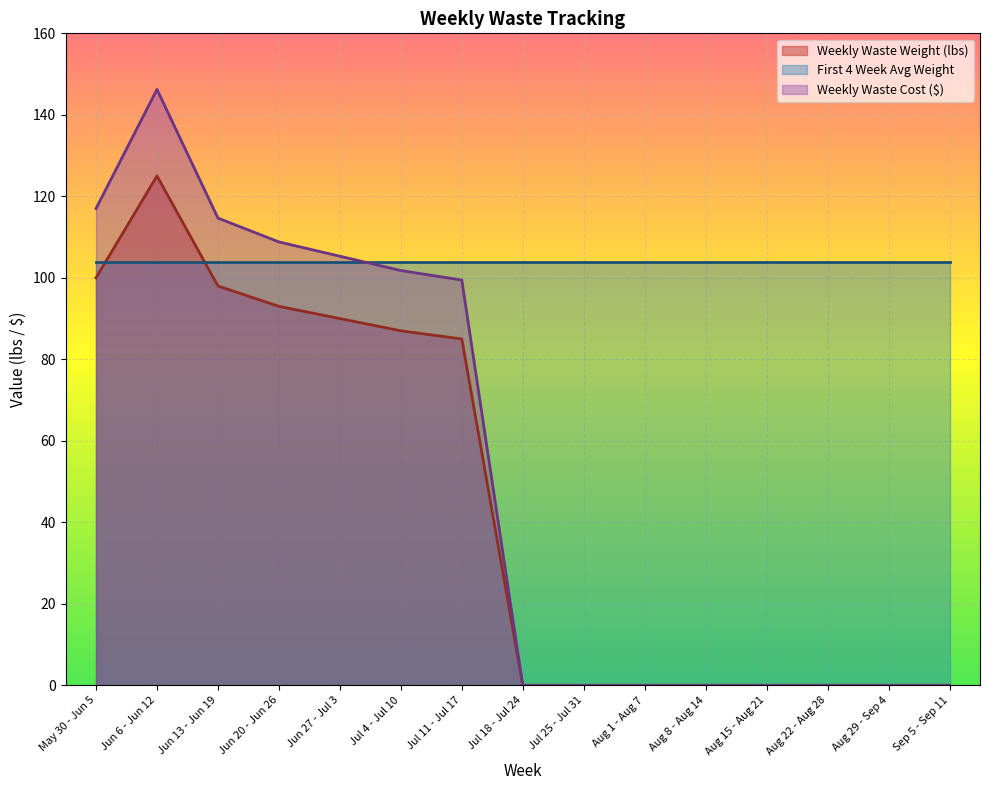

How many positive values does the Weekly Waste Cost ($) series have?

7